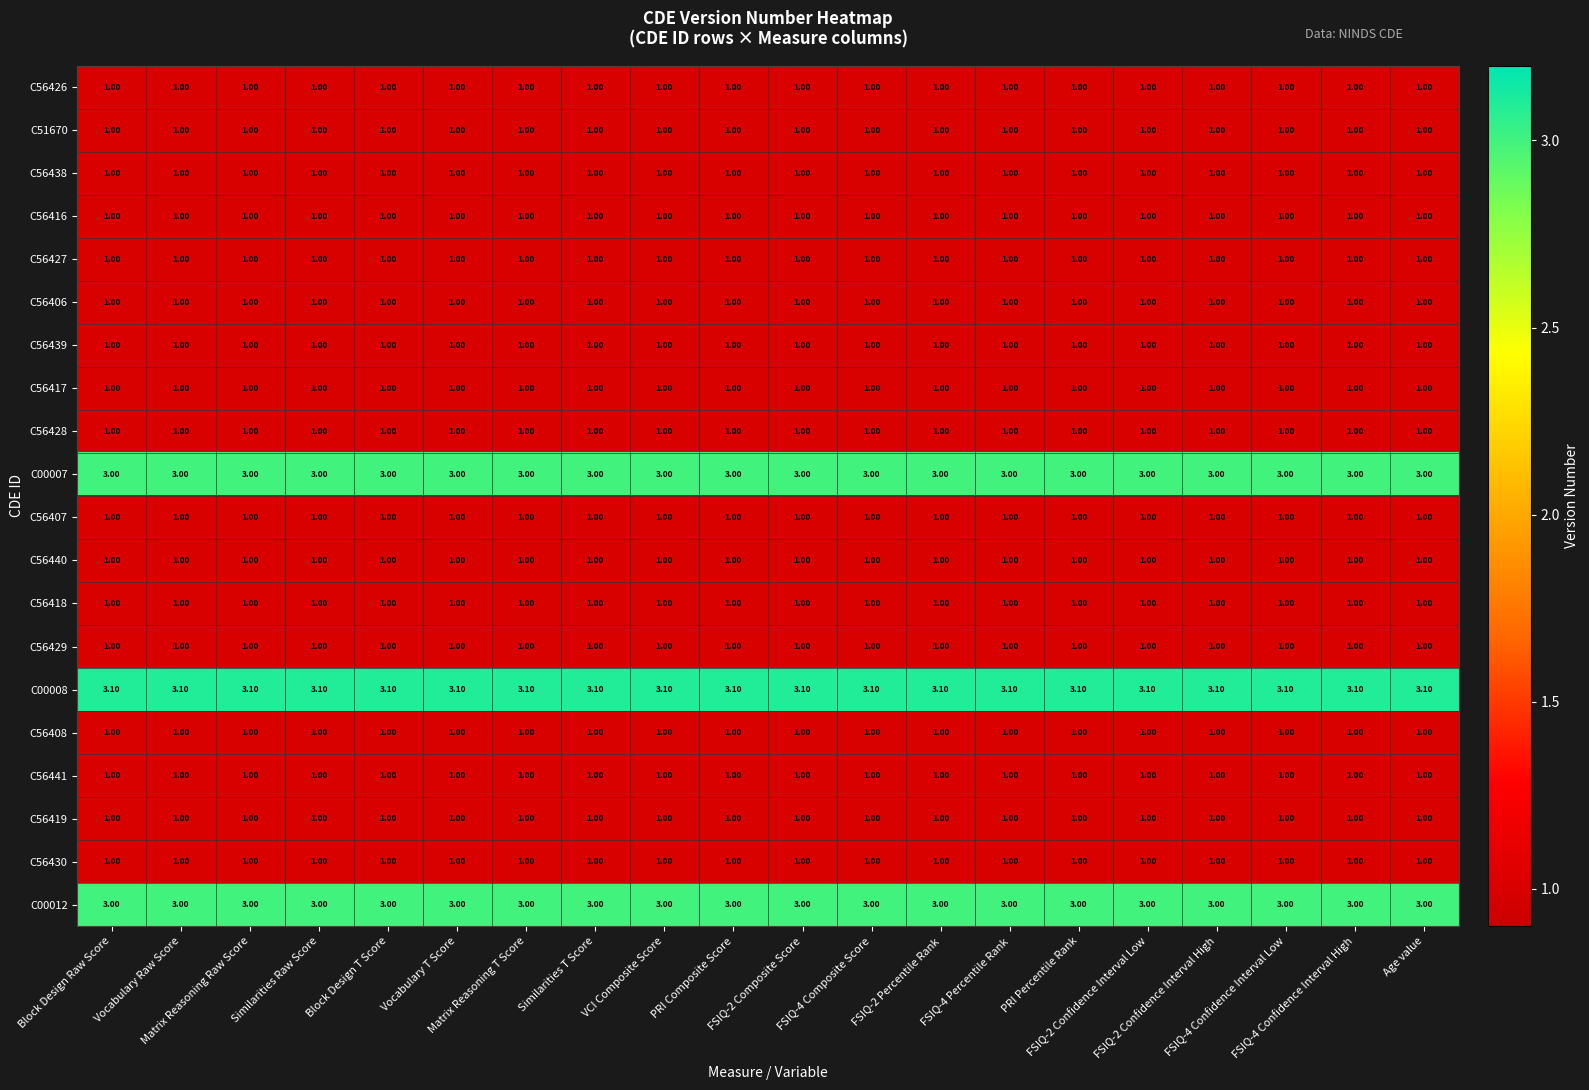

At how many categories does at least one series exceed 1?

20